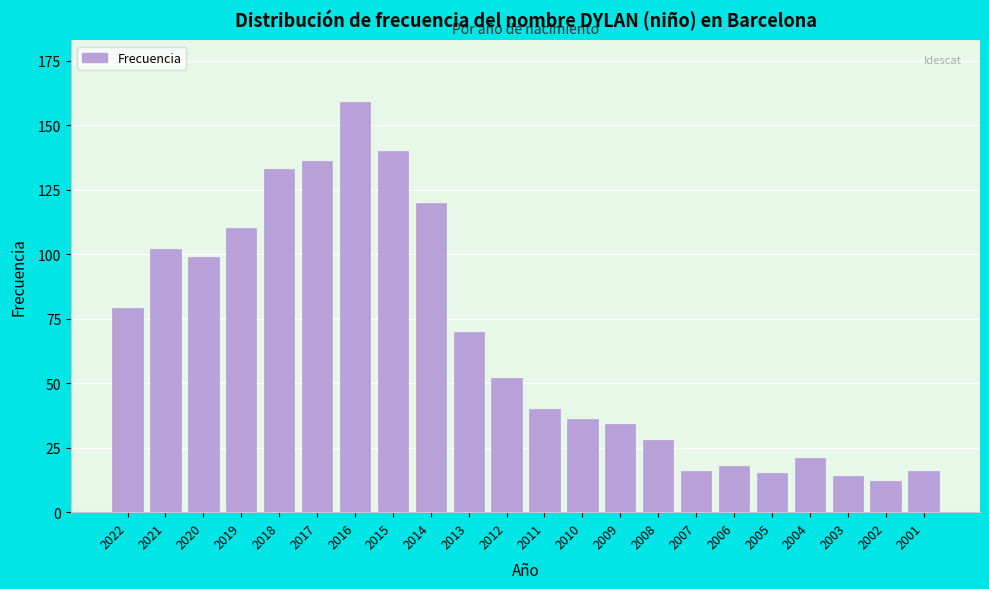

Reading right to left, extract all data points from this chart.

16	12	14	21	15	18	16	28	34	36	40	52	70	120	140	159	136	133	110	99	102	79